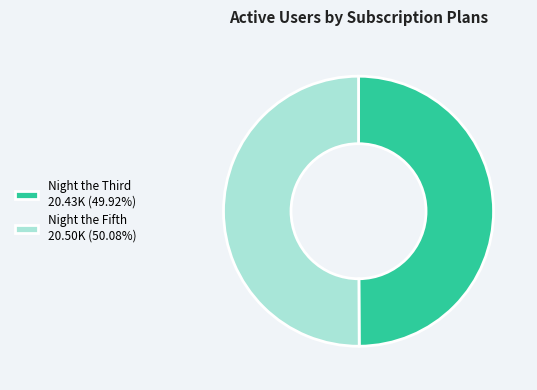

Count the number of slices in the pie.

2